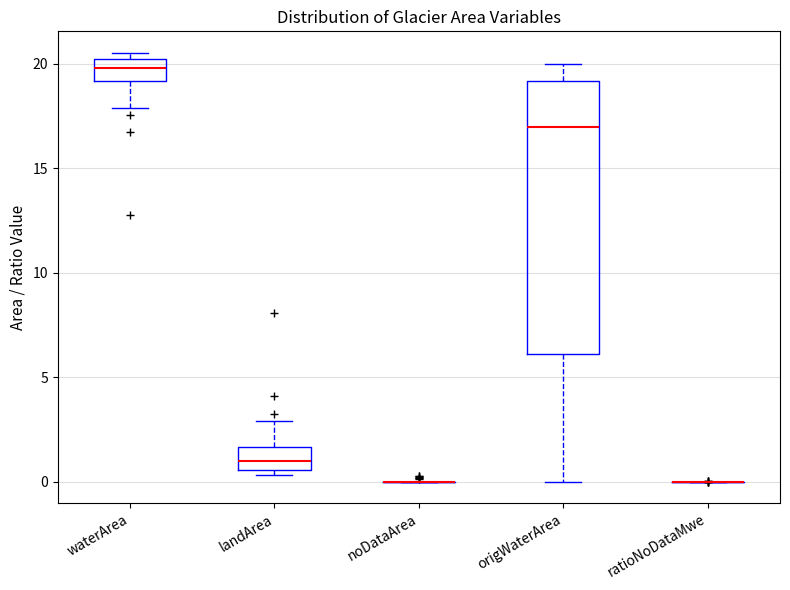

Comparing the boxes themselves (not the whiskers), which one is the tallest?

origWaterArea